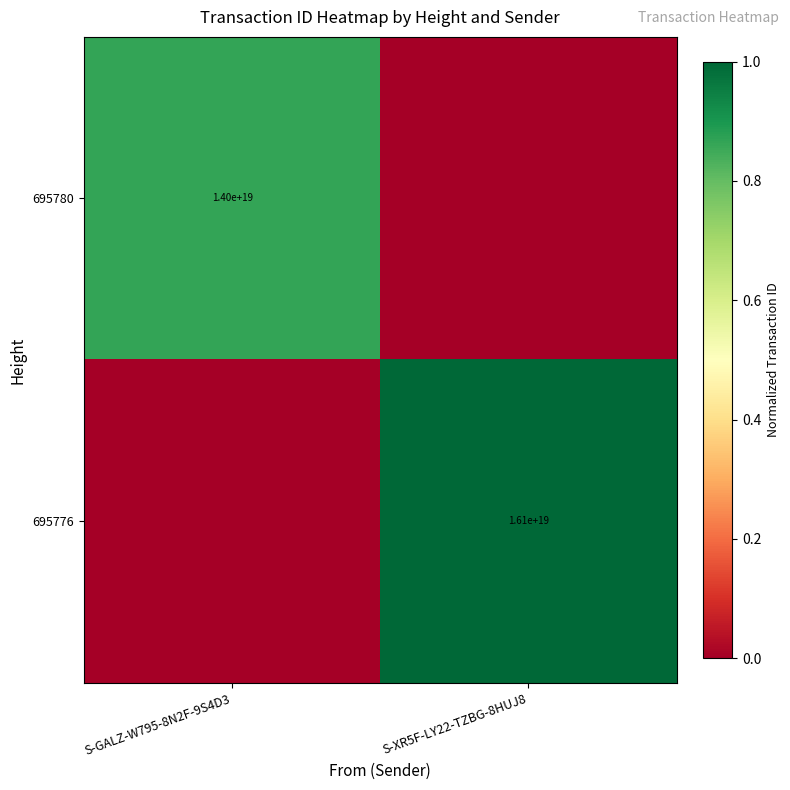

Is it true that 695776 equals 16100000000000000000 at S-XR5F-LY22-TZBG-8HUJ8?

True